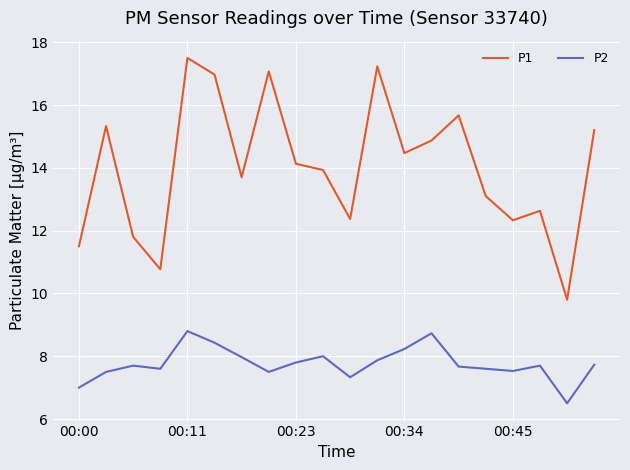

Which series has the largest range (max minus min)?

P1